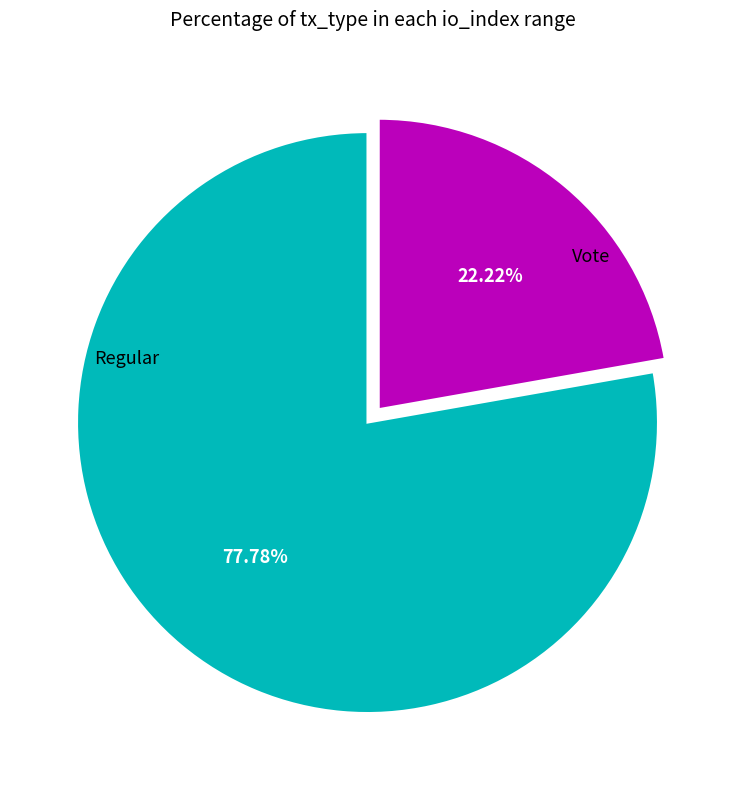

Does any single category account for the majority?

Yes